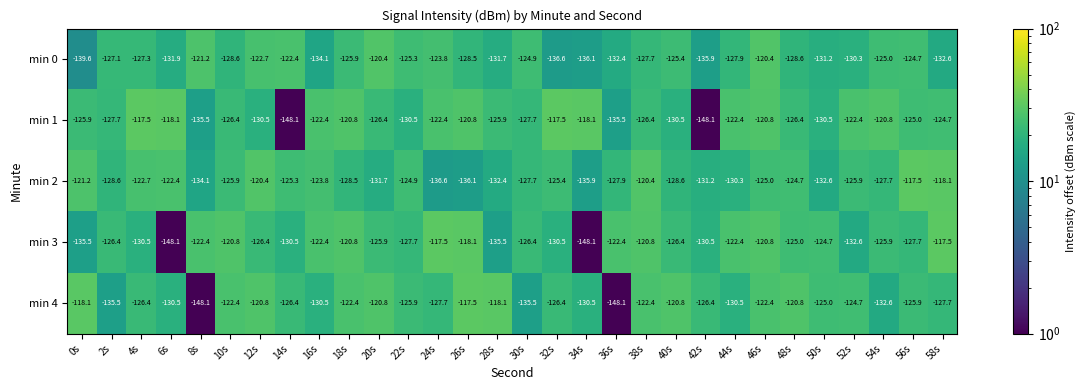

True or false: min 3 has a value of -125.9 at 20s.

True